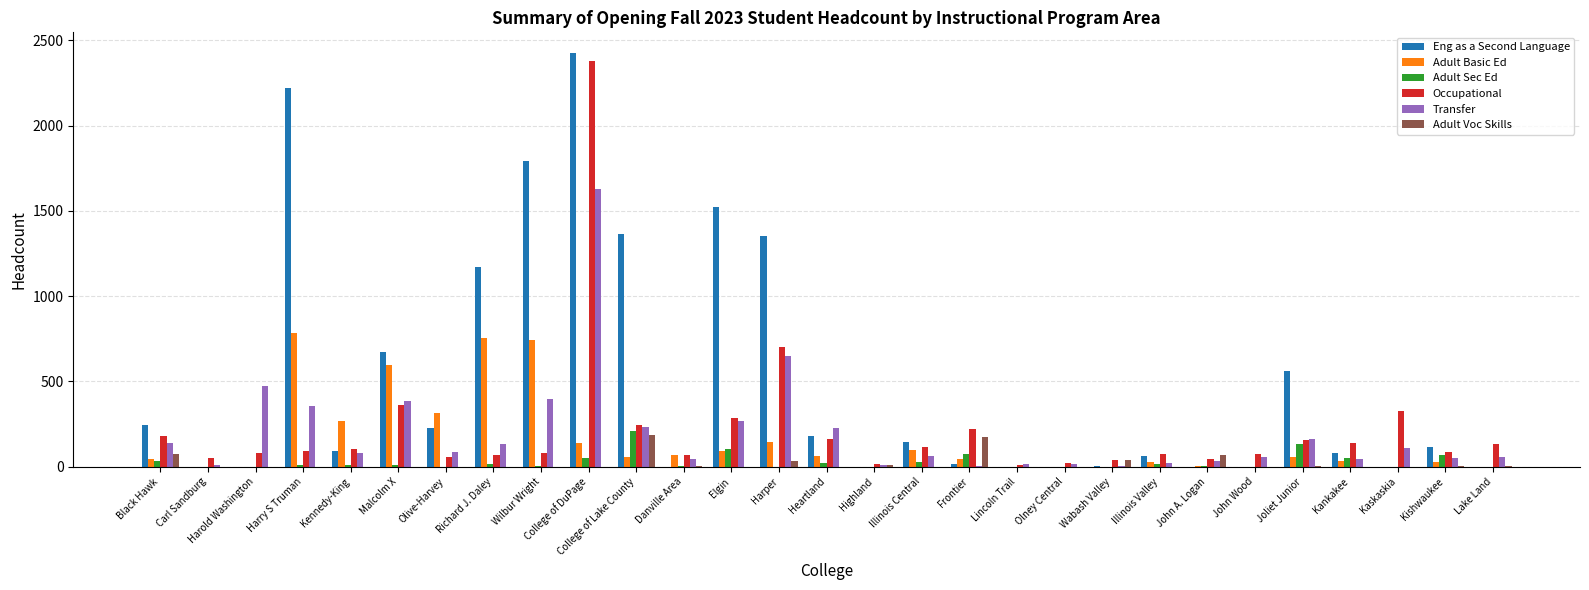

What is the sum of all Adult Sec Ed values?

841